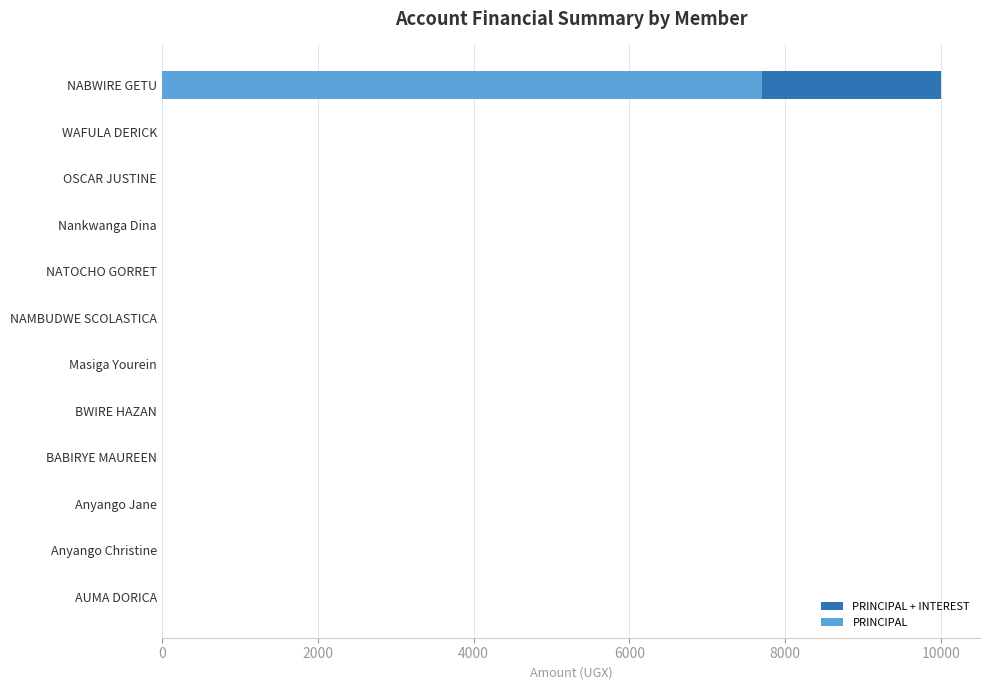

Which series changed the most between NAMBUDWE SCOLASTICA and AUMA DORICA?

PRINCIPAL + INTEREST